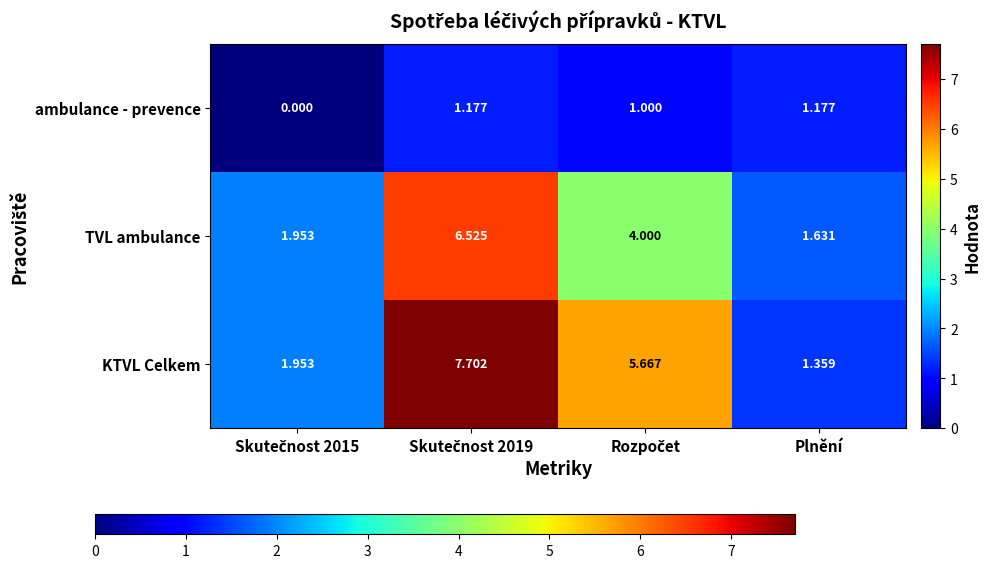

Rank the series by their average value, from lowest to highest.

ambulance - prevence, TVL ambulance, KTVL Celkem